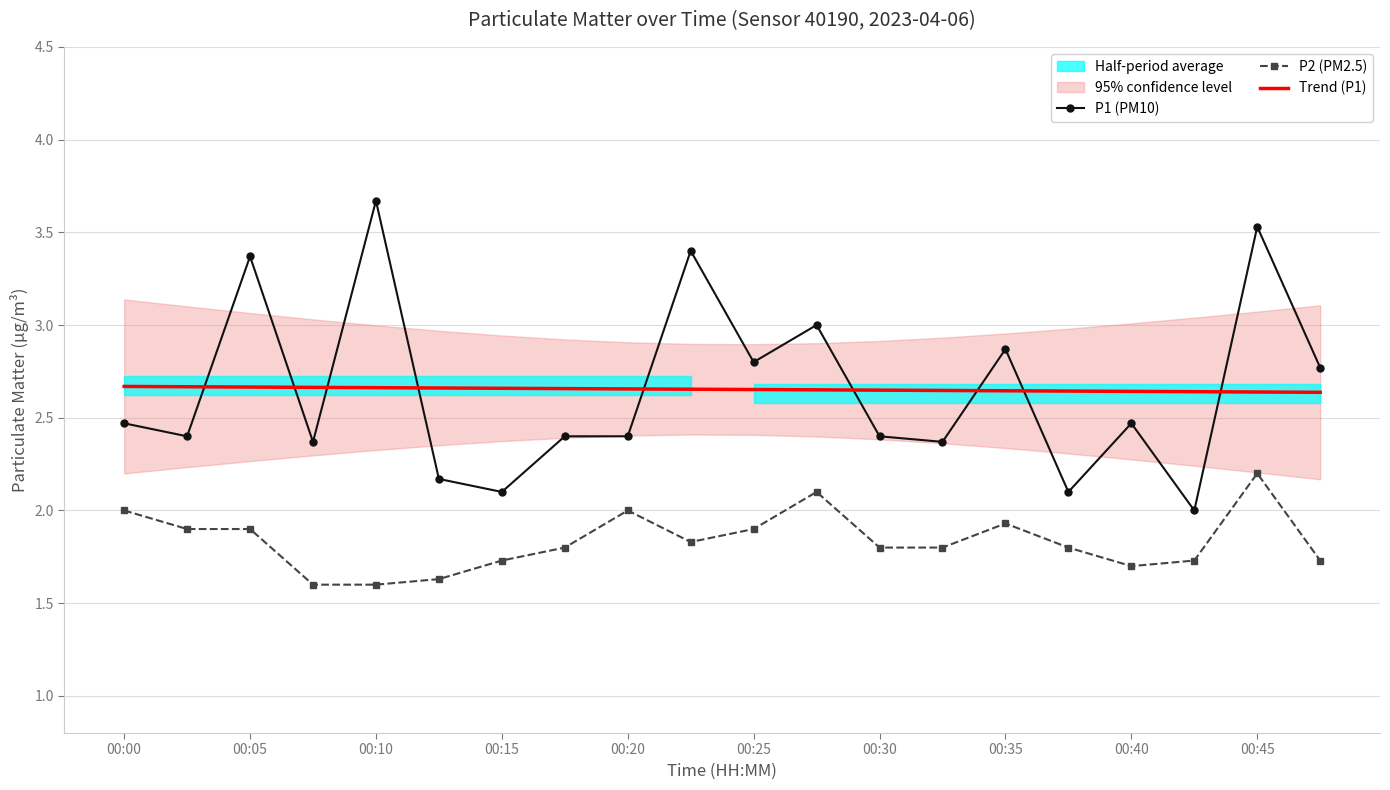

True or false: P1 (PM10) has a value of 2.9 at 00:35.

True